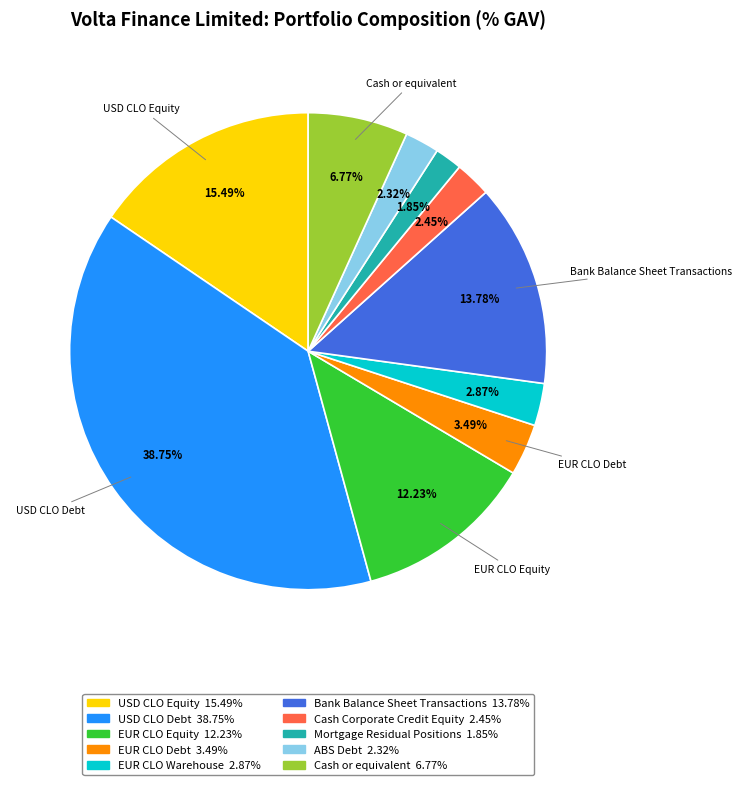

Does any single category account for the majority?

No